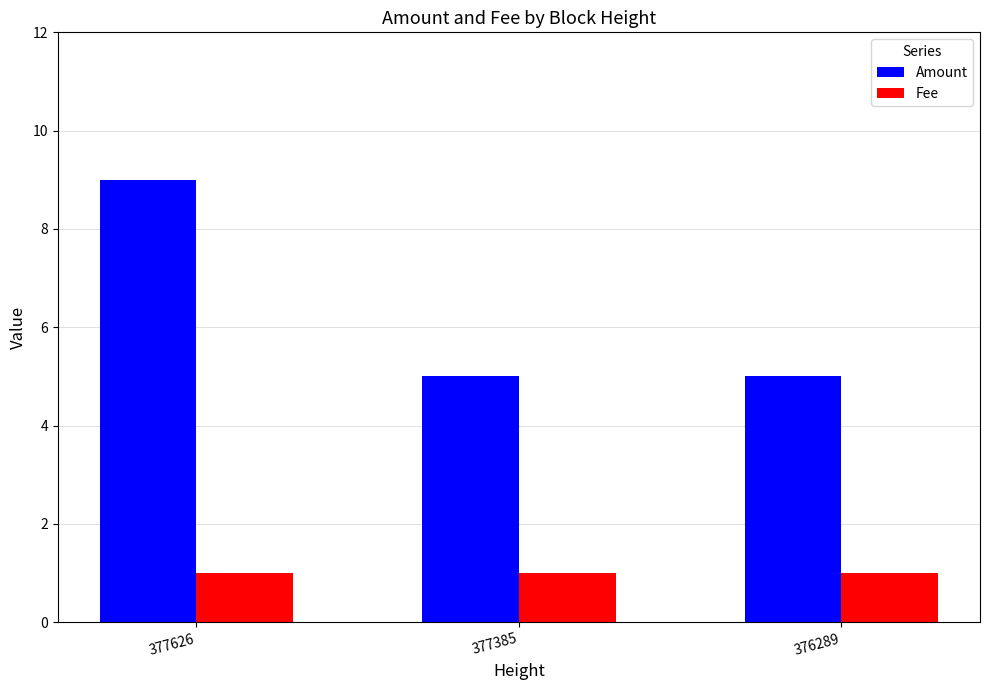

The value of Amount at 377626 is 4. True or false?

False